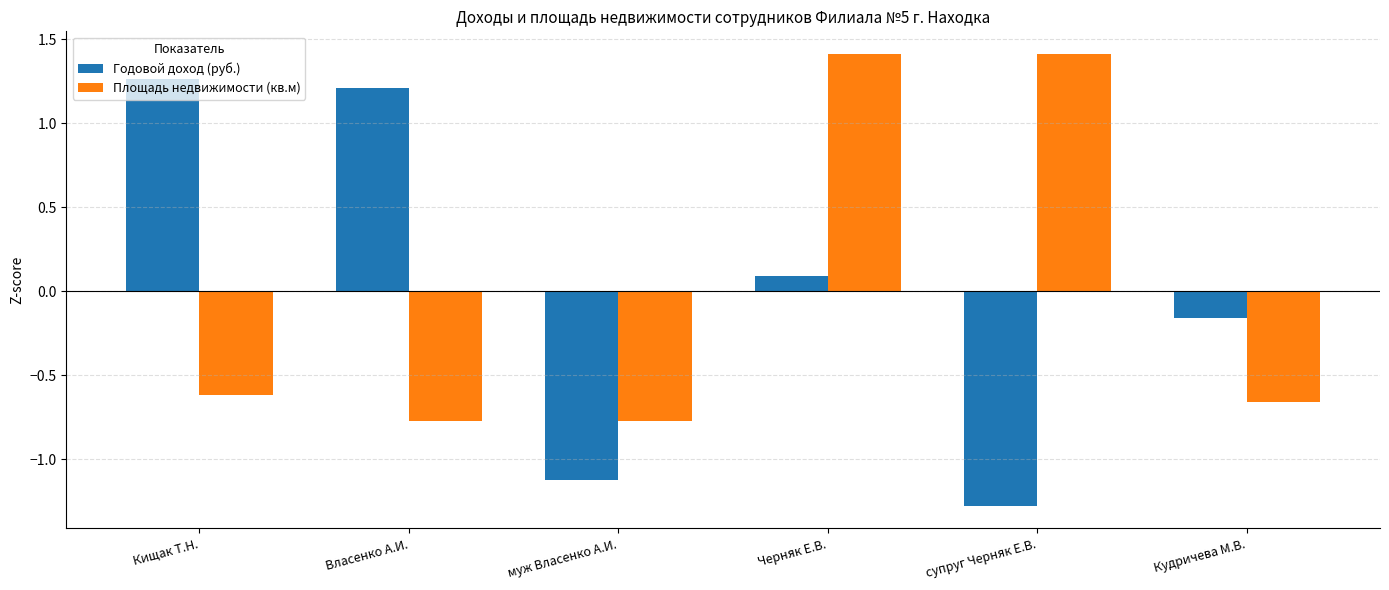

The Площадь недвижимости (кв.м) series shows -0.8 at Власенко А.И.. True or false?

True